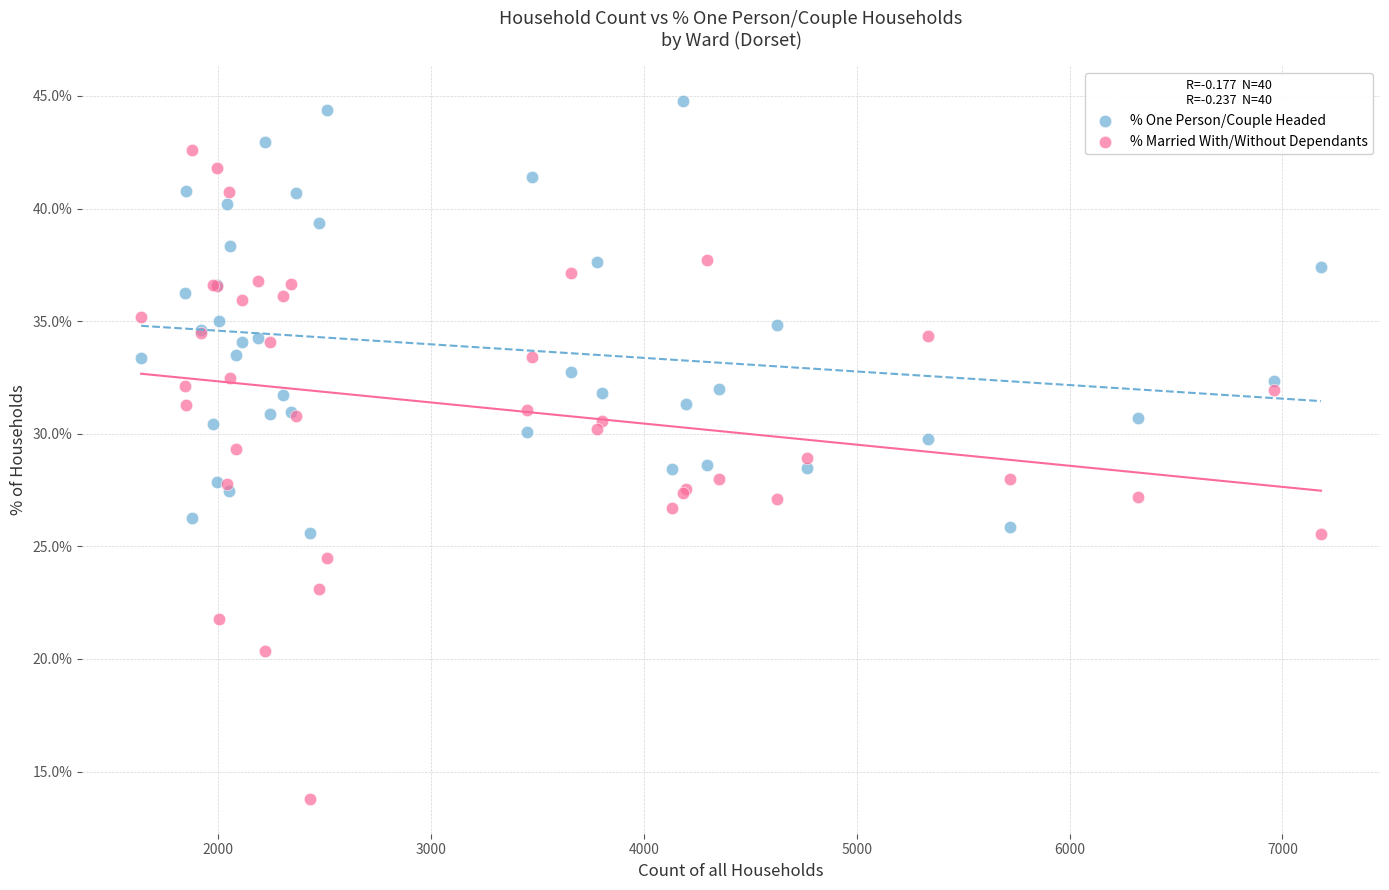

What are all the series names shown in the legend?

% One Person/Couple Headed, % Married With/Without Dependants